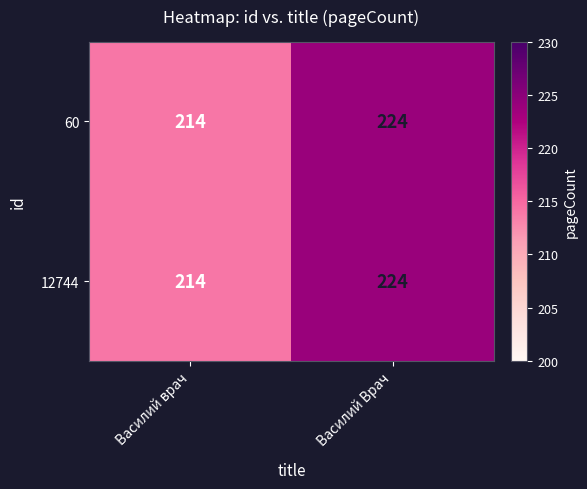

Reading left to right, list all the values displayed in this chart.

60: 214	224
12744: 214	224